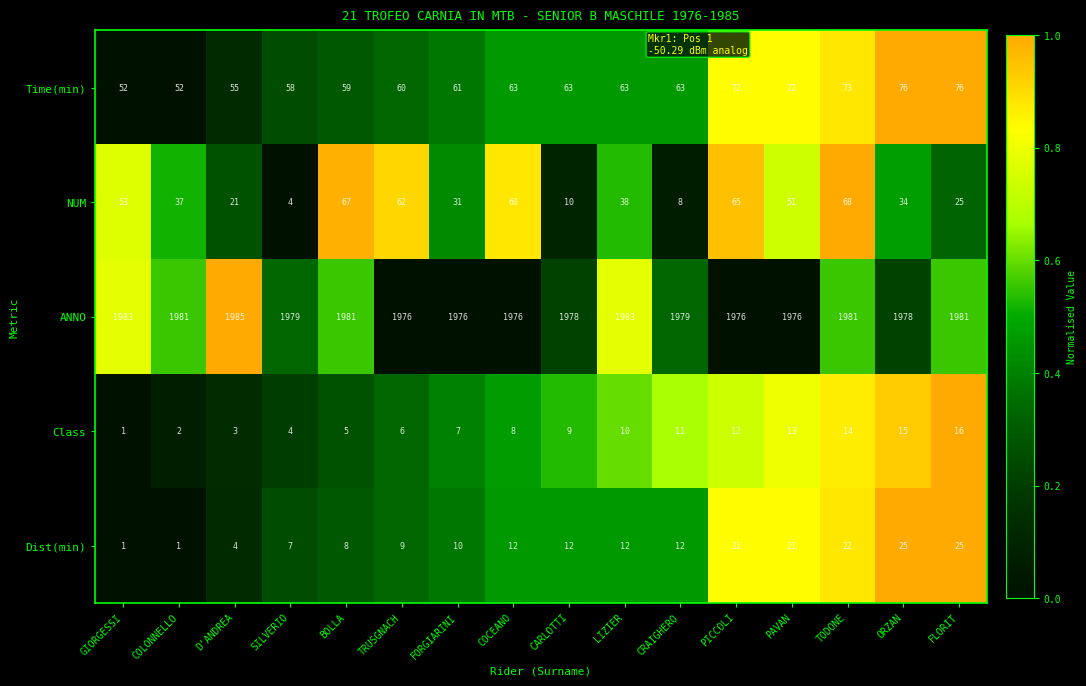

True or false: Dist(min) has a value of 7 at LIZIER.

False